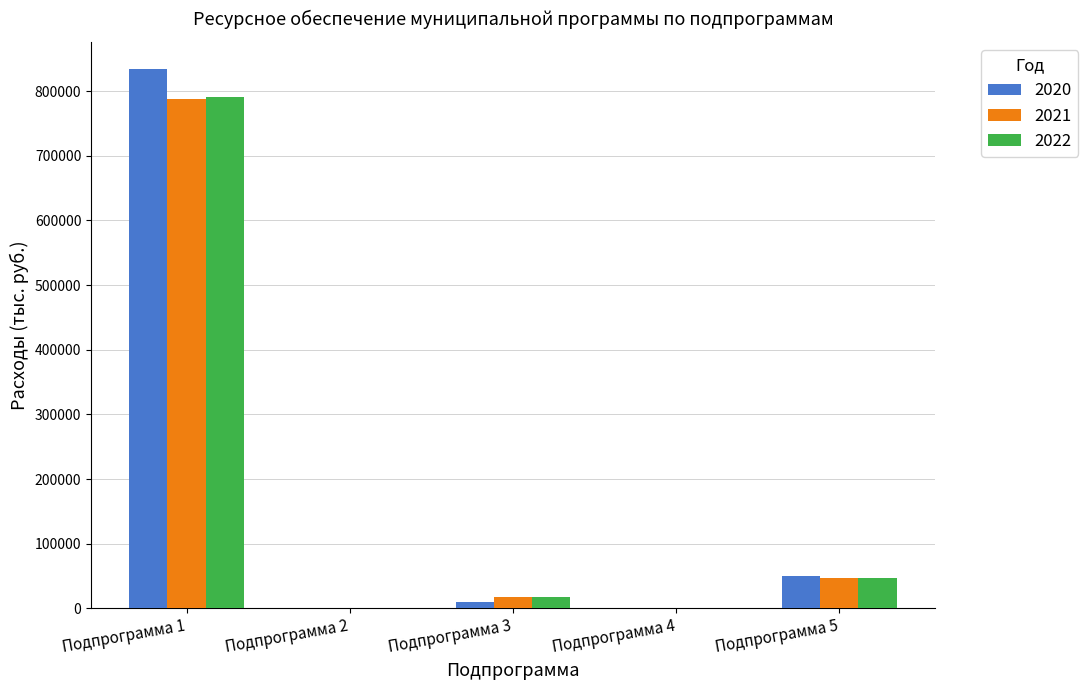

What value does the 2022 series have at Подпрограмма 2?

50.0